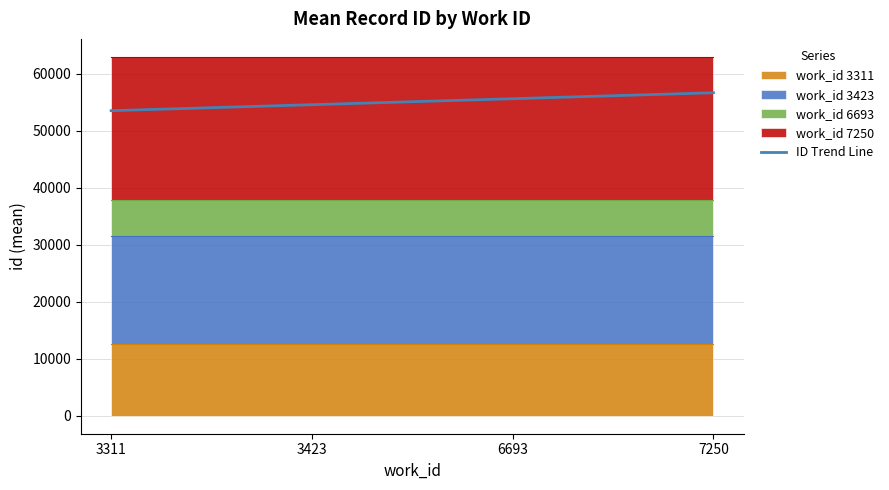

What is the sum of the values at 3423 and 3311?

108158.9